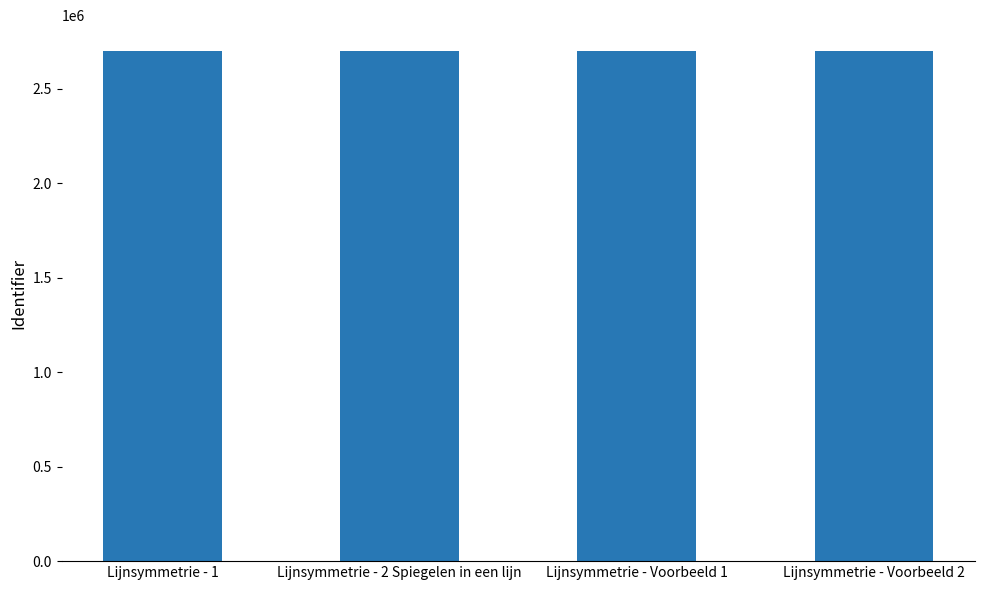

What is the maximum value shown in the chart?

2702840